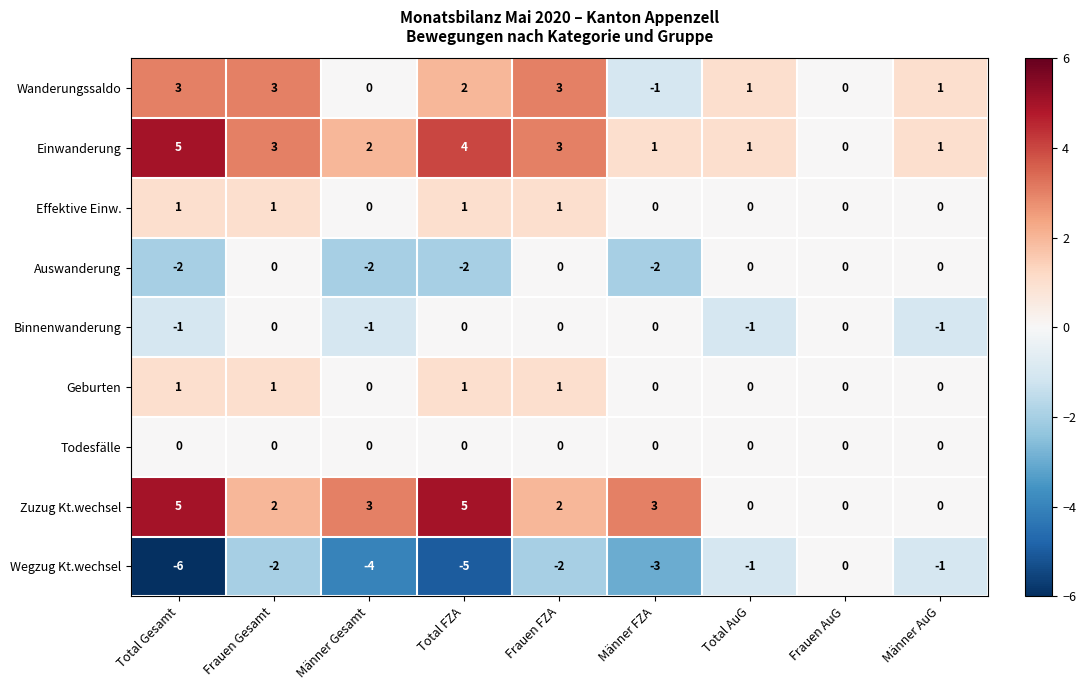

How many data points does each series have?

9